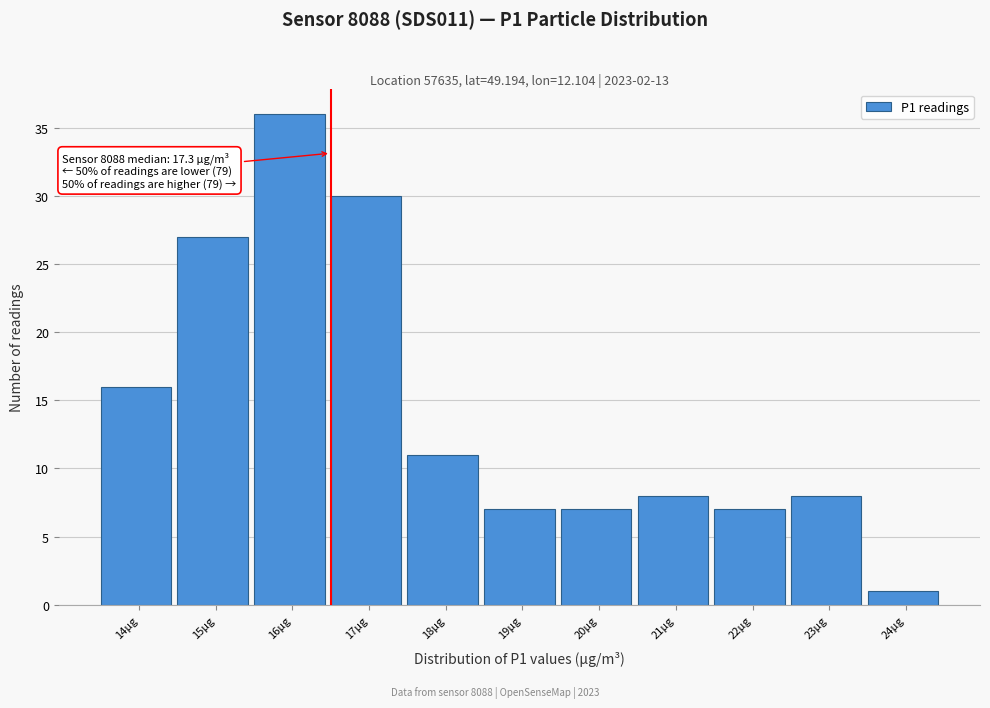

Reading left to right, transcribe all the data shown in this chart.

16	27	36	30	11	7	7	8	7	8	1